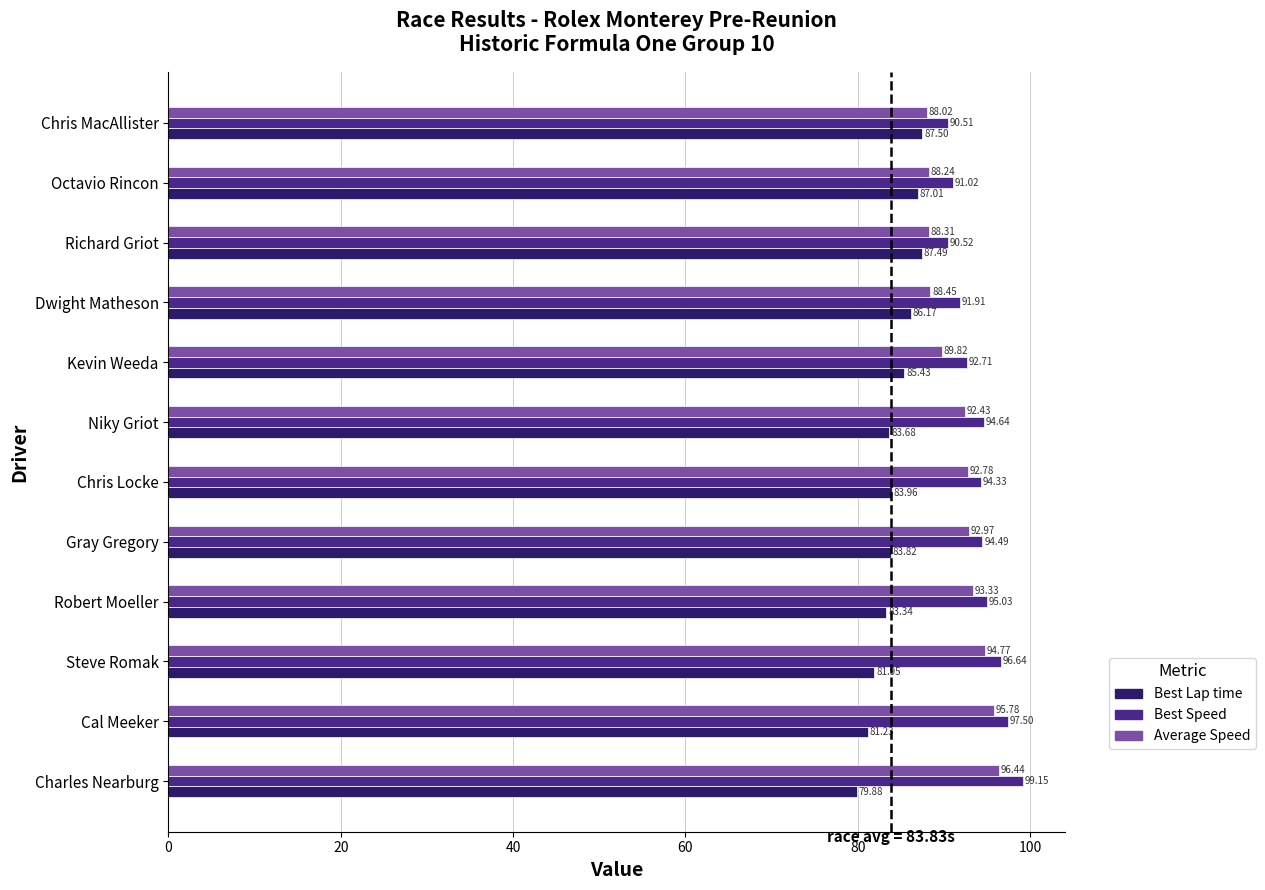

Which series changed the most between Chris Locke and Niky Griot?

Average Speed